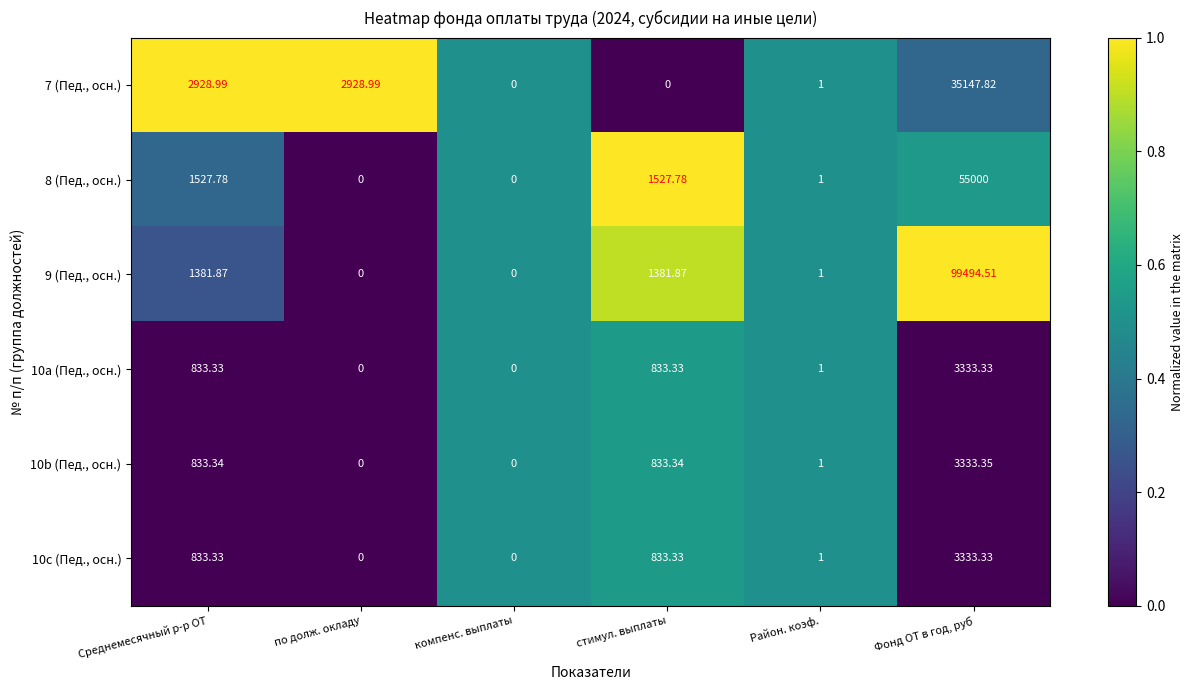

What is the greatest value displayed?

99494.5